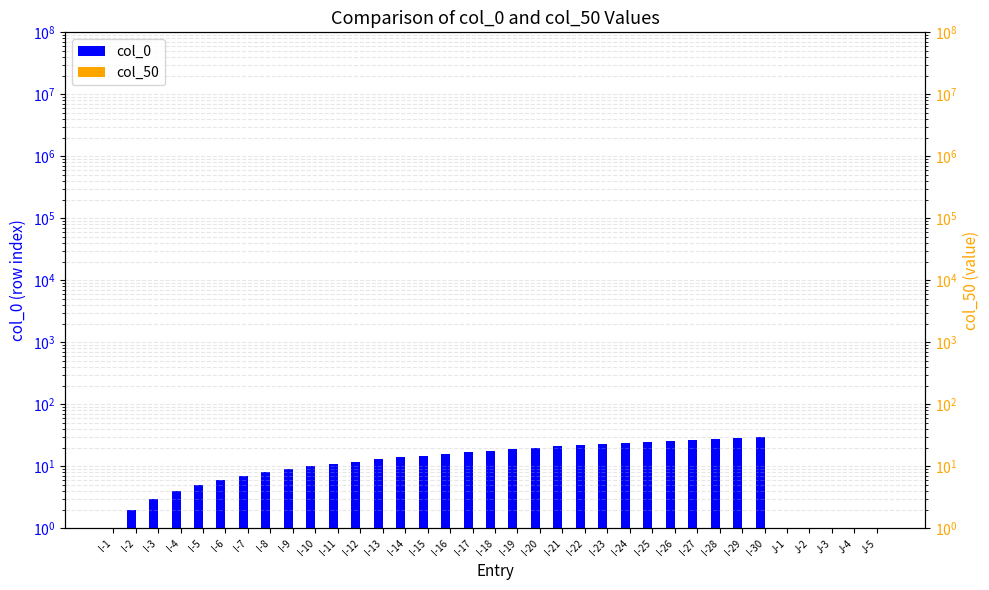

Rank the series by their average value, from lowest to highest.

col_50, col_0